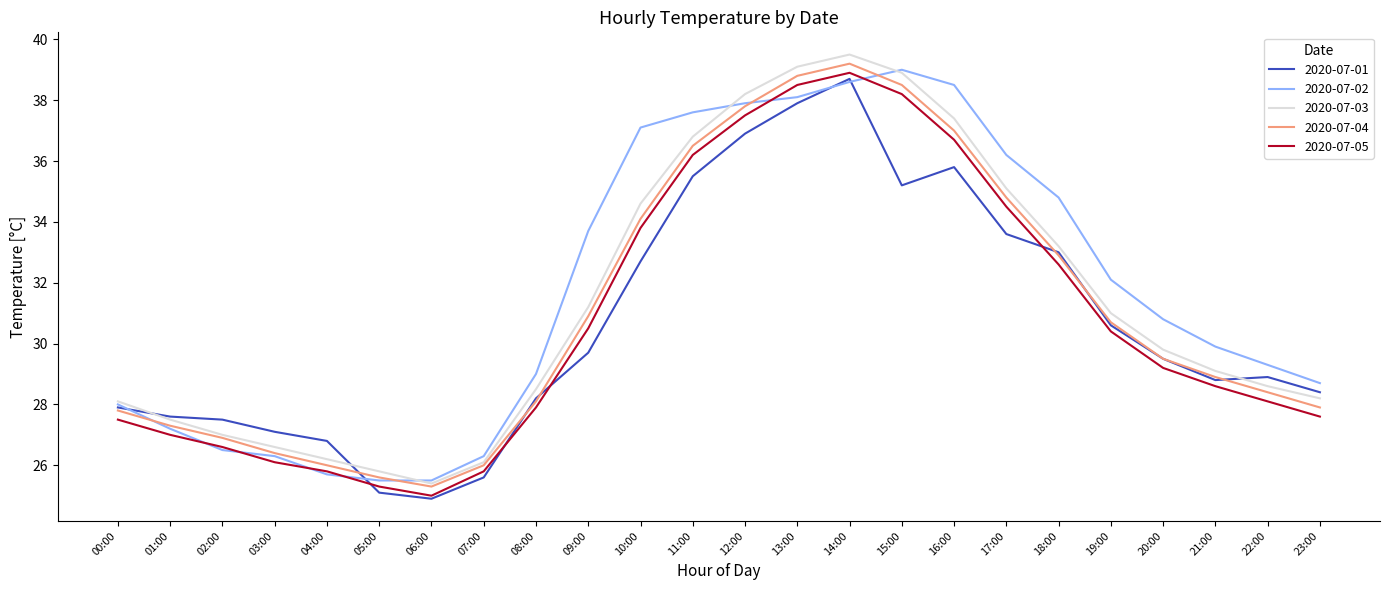

Reading left to right, what are all the values shown in this chart?

2020-07-01: 00:00=27.9	01:00=27.6	02:00=27.5	03:00=27.1	04:00=26.8	05:00=25.1	06:00=24.9	07:00=25.6	08:00=28.2	09:00=29.7	10:00=32.7	11:00=35.5	12:00=36.9	13:00=37.9	14:00=38.7	15:00=35.2	16:00=35.8	17:00=33.6	18:00=33.0	19:00=30.6	20:00=29.5	21:00=28.8	22:00=28.9	23:00=28.4
2020-07-02: 00:00=28.0	01:00=27.2	02:00=26.5	03:00=26.3	04:00=25.7	05:00=25.5	06:00=25.5	07:00=26.3	08:00=29.0	09:00=33.7	10:00=37.1	11:00=37.6	12:00=37.9	13:00=38.1	14:00=38.6	15:00=39.0	16:00=38.5	17:00=36.2	18:00=34.8	19:00=32.1	20:00=30.8	21:00=29.9	22:00=29.3	23:00=28.7
2020-07-03: 00:00=28.1	01:00=27.5	02:00=27.0	03:00=26.6	04:00=26.2	05:00=25.8	06:00=25.4	07:00=26.1	08:00=28.5	09:00=31.2	10:00=34.6	11:00=36.8	12:00=38.2	13:00=39.1	14:00=39.5	15:00=38.9	16:00=37.4	17:00=35.1	18:00=33.2	19:00=31.0	20:00=29.8	21:00=29.1	22:00=28.6	23:00=28.2
2020-07-04: 00:00=27.8	01:00=27.3	02:00=26.9	03:00=26.4	04:00=26.0	05:00=25.6	06:00=25.3	07:00=26.0	08:00=28.1	09:00=30.9	10:00=34.1	11:00=36.5	12:00=37.8	13:00=38.8	14:00=39.2	15:00=38.5	16:00=37.0	17:00=34.8	18:00=32.9	19:00=30.7	20:00=29.5	21:00=28.9	22:00=28.4	23:00=27.9
2020-07-05: 00:00=27.5	01:00=27.0	02:00=26.6	03:00=26.1	04:00=25.8	05:00=25.3	06:00=25.0	07:00=25.8	08:00=27.9	09:00=30.5	10:00=33.8	11:00=36.2	12:00=37.5	13:00=38.5	14:00=38.9	15:00=38.2	16:00=36.7	17:00=34.5	18:00=32.6	19:00=30.4	20:00=29.2	21:00=28.6	22:00=28.1	23:00=27.6